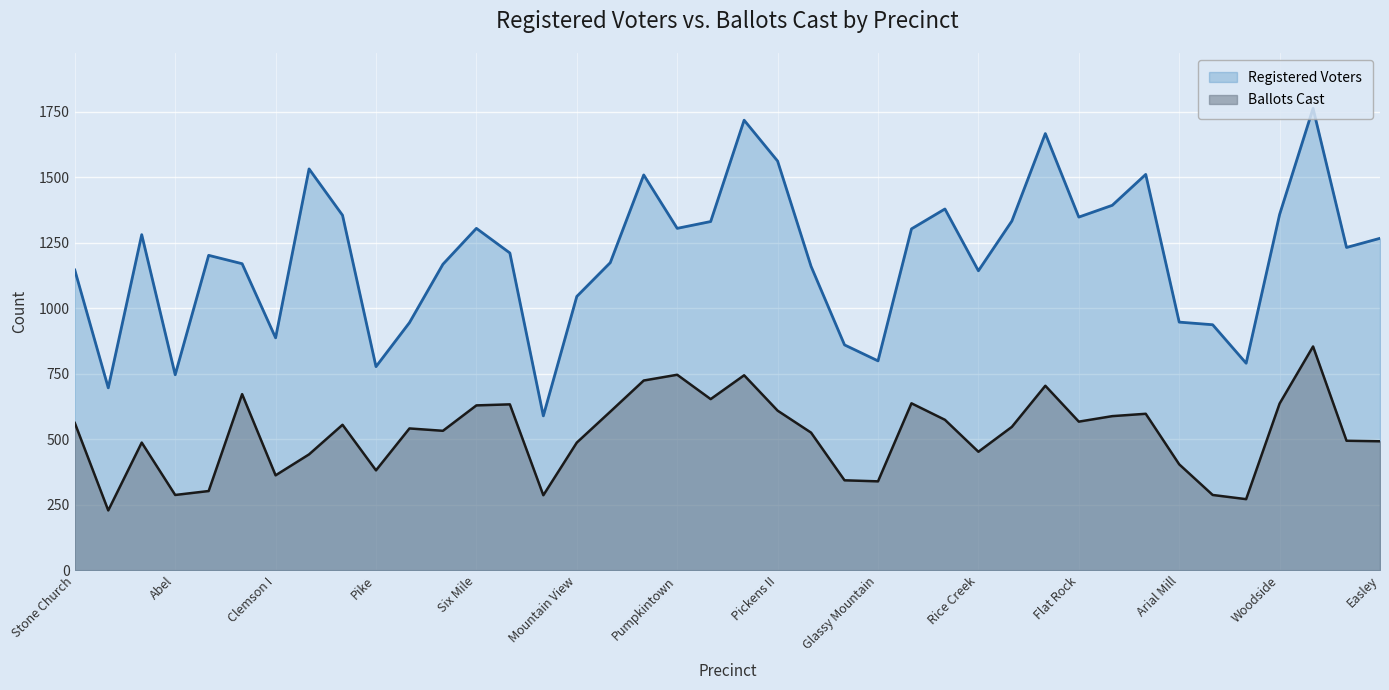

What is the value of the Registered Voters point at the 28th from the left?

1143